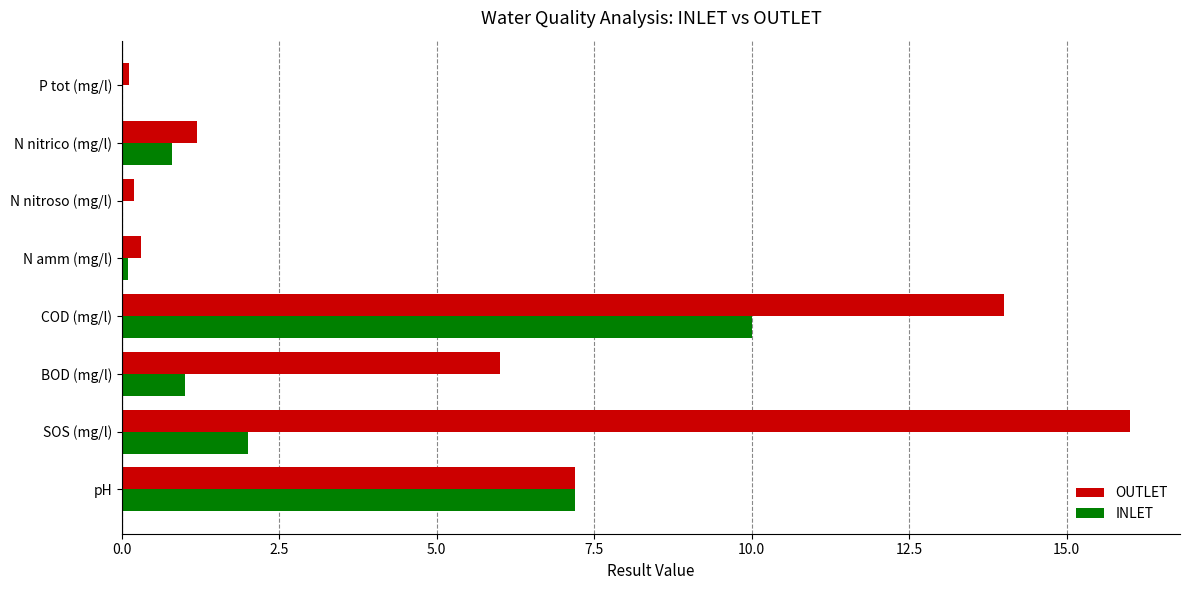

At which category is the sum across all series the highest?

COD (mg/l)